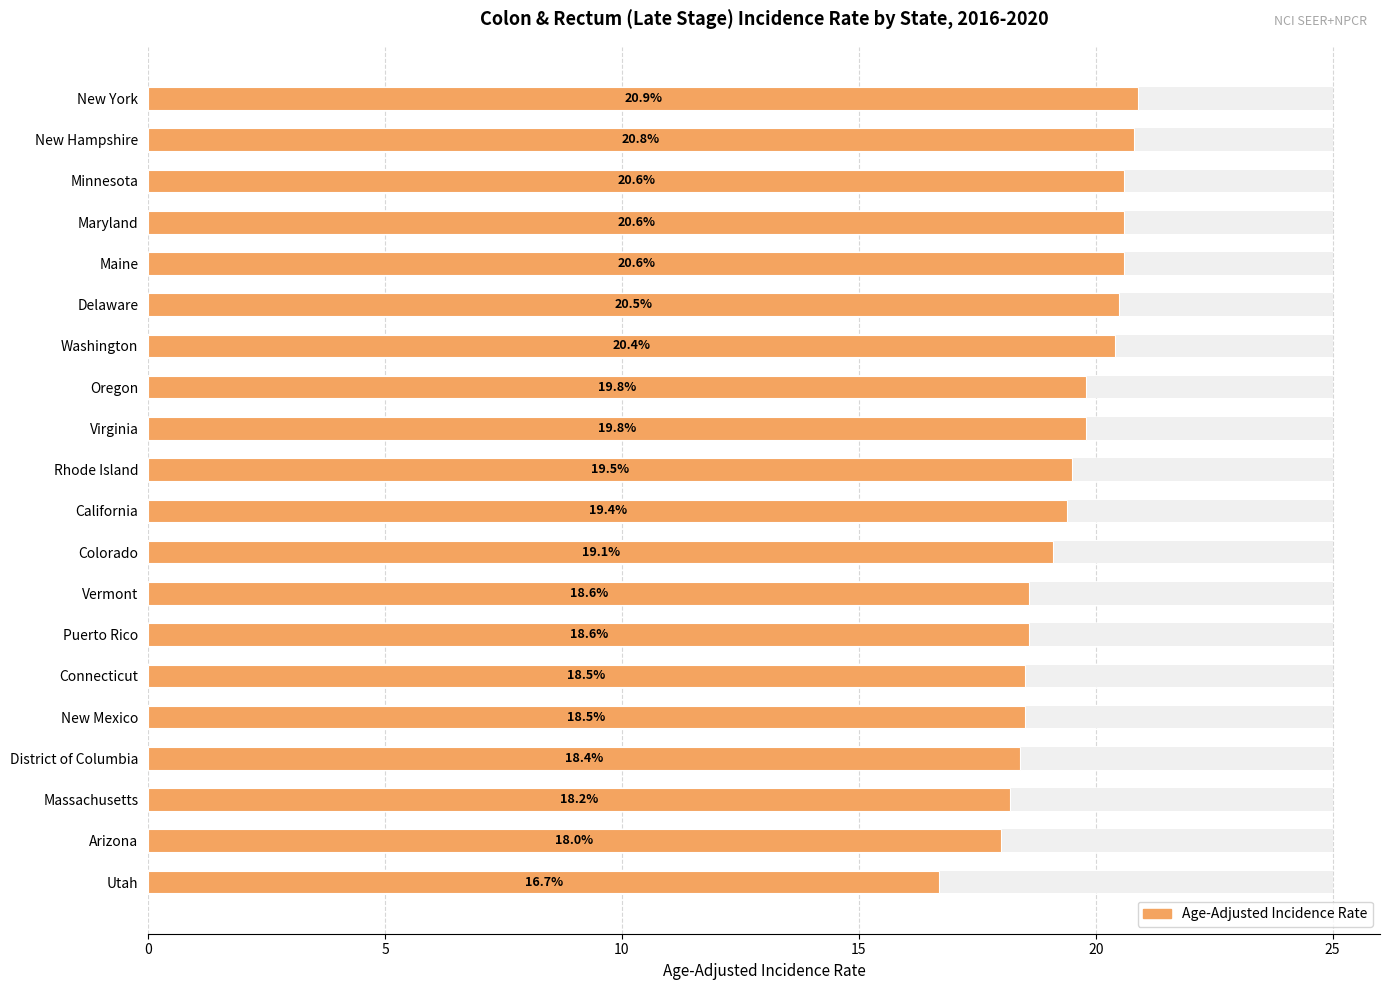

Reading left to right, what are all the values shown in this chart?

16.7	18.0	18.2	18.4	18.5	18.5	18.6	18.6	19.1	19.4	19.5	19.8	19.8	20.4	20.5	20.6	20.6	20.6	20.8	20.9